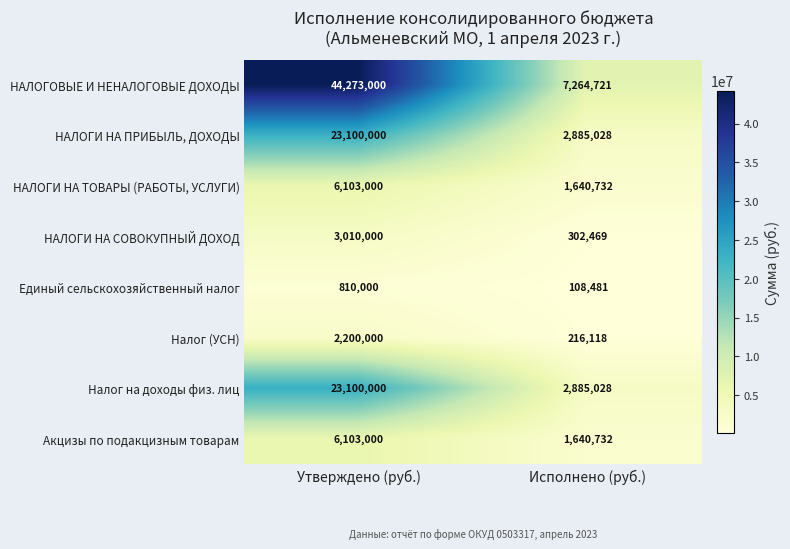

What is the difference between the maximum and minimum values in the Налог на доходы физ. лиц series?

20214972